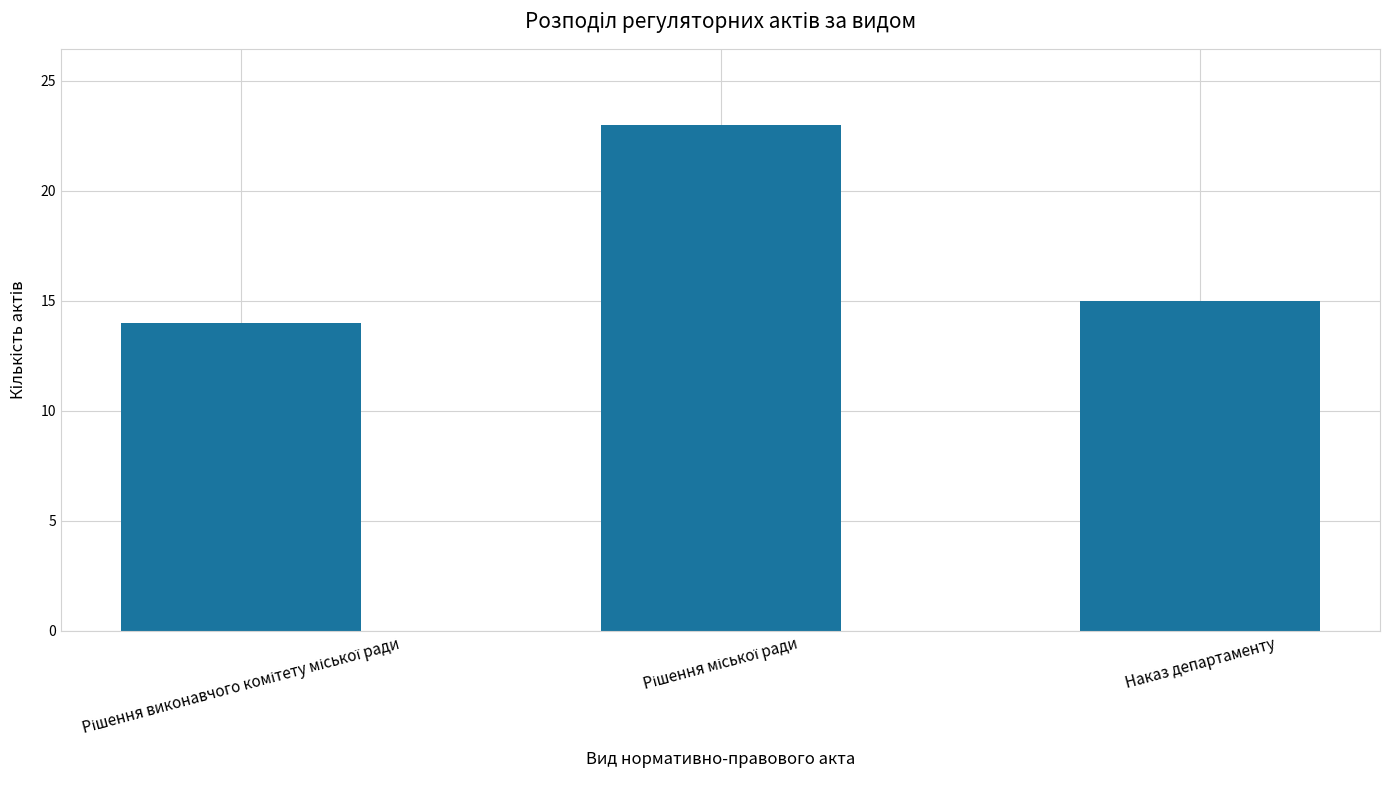

How many categories are shown in the chart?

3